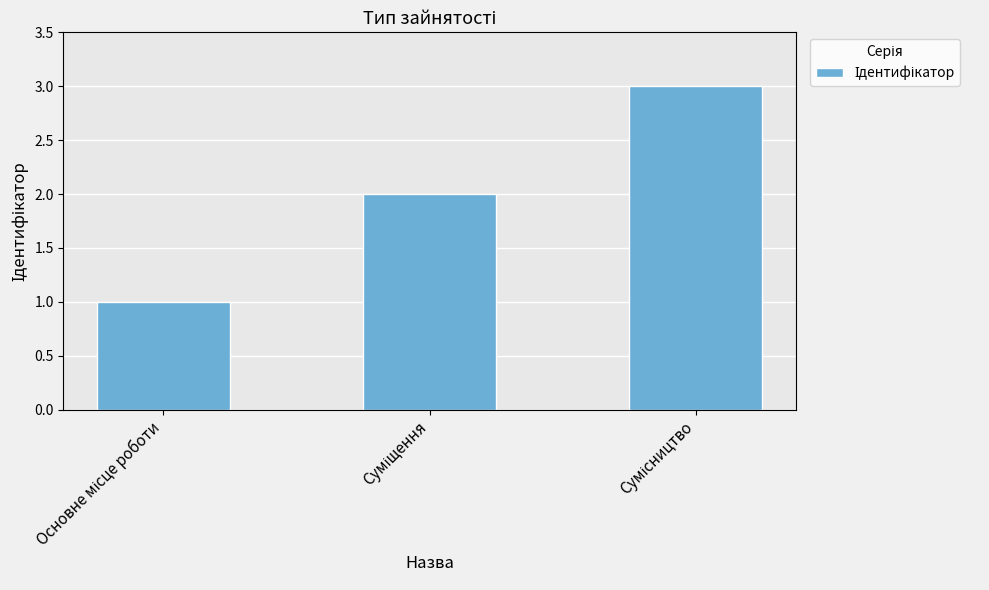

What is the sum of all values?

6